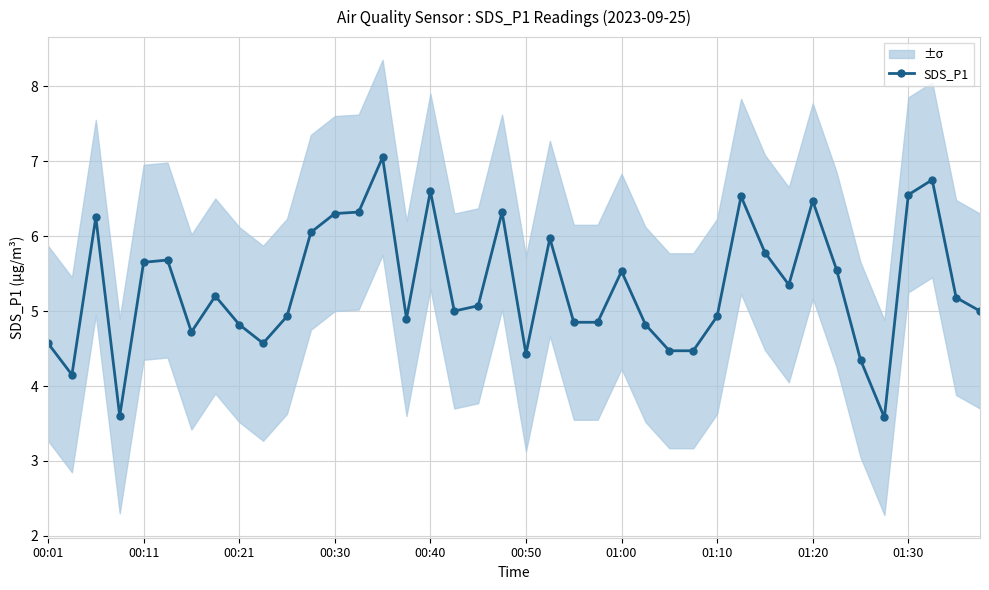

Reading right to left, transcribe all the data shown in this chart.

5.0	5.2	6.8	6.5	3.6	4.3	5.5	6.5	5.3	5.8	6.5	4.9	4.5	4.5	4.8	5.5	4.8	4.8	6.0	4.4	6.3	5.1	5.0	6.6	4.9	7.0	6.3	6.3	6.0	4.9	4.6	4.8	5.2	4.7	5.7	5.7	3.6	6.2	4.2	4.6